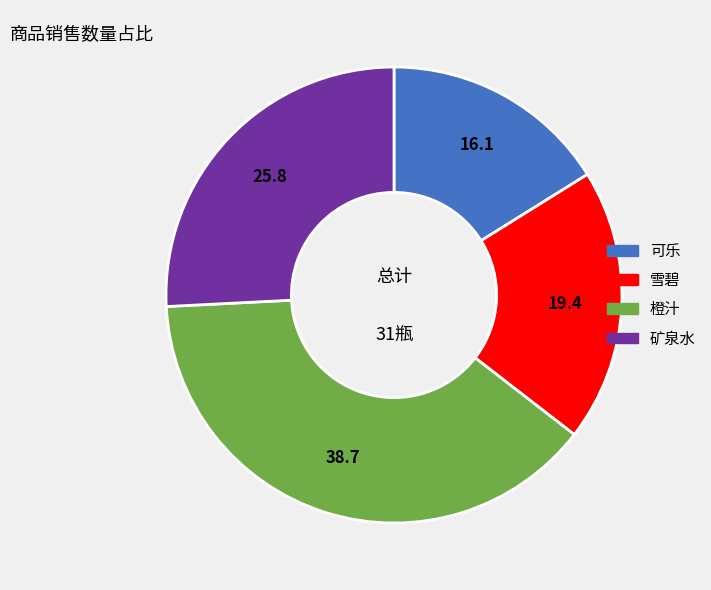

Is the sum of 雪碧 and 矿泉水 greater than half?

No